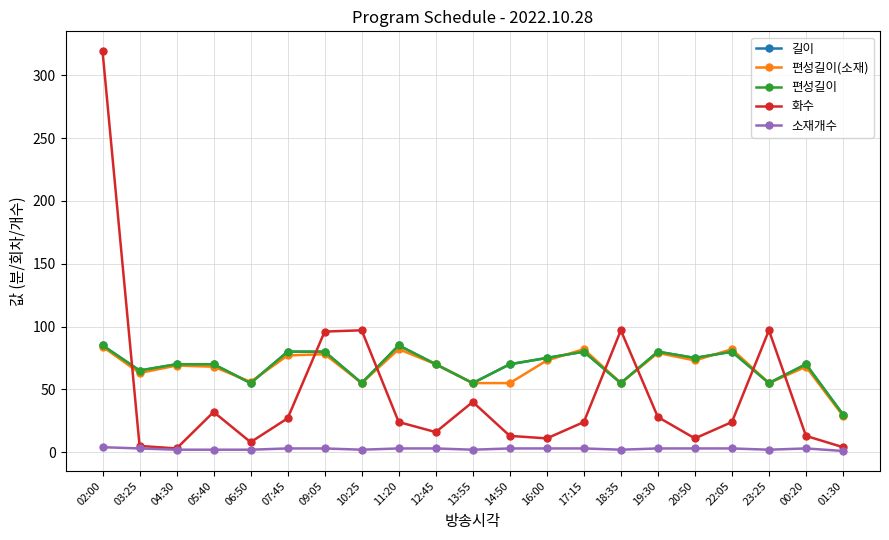

What position from the right is 00:20?

2